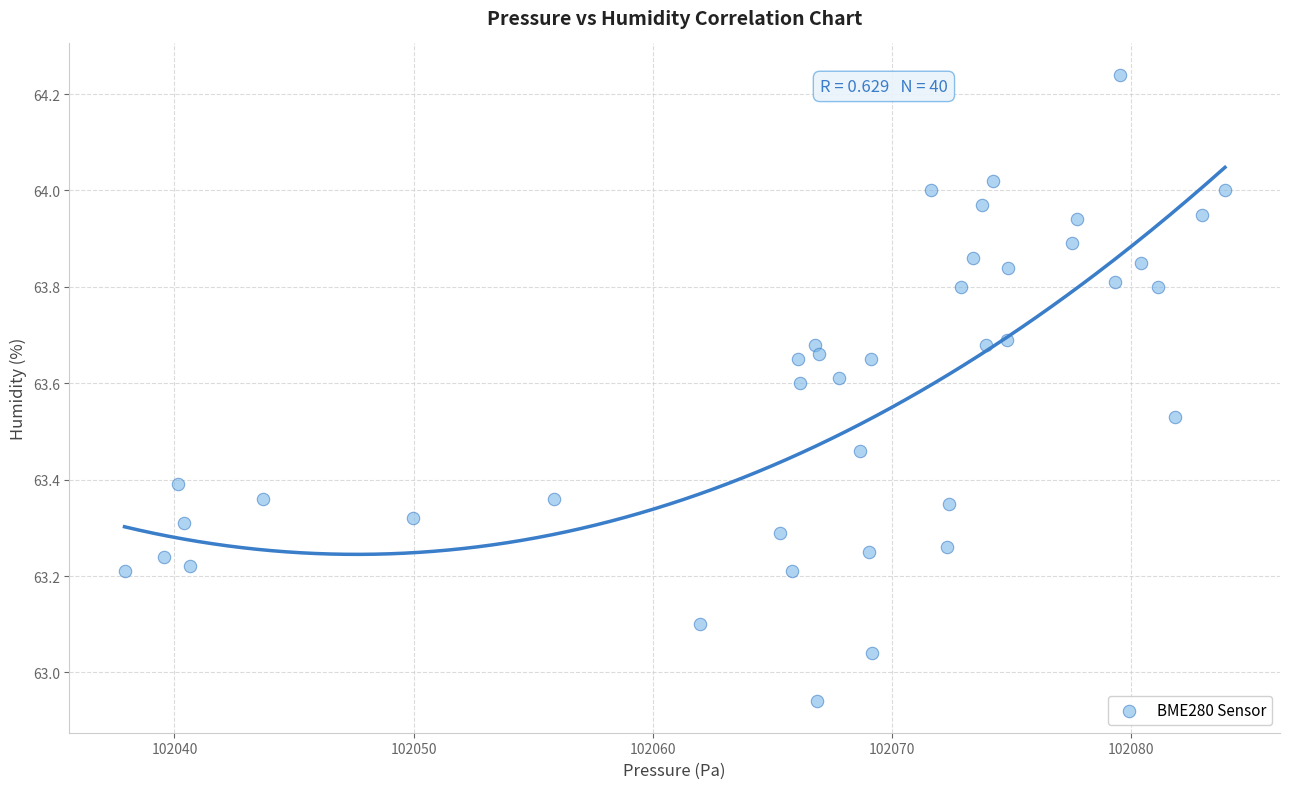

What is the range of Y values (max minus min)?

1.3